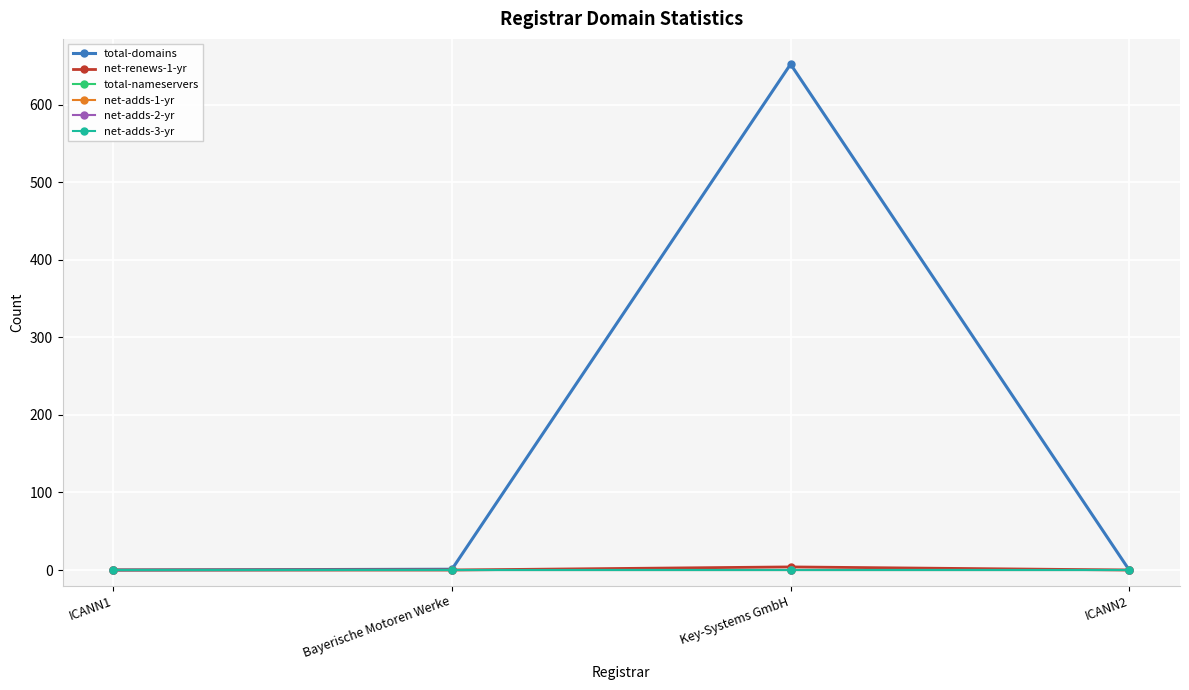

Which has a higher value, Bayerische Motoren Werke or ICANN2?

Bayerische Motoren Werke